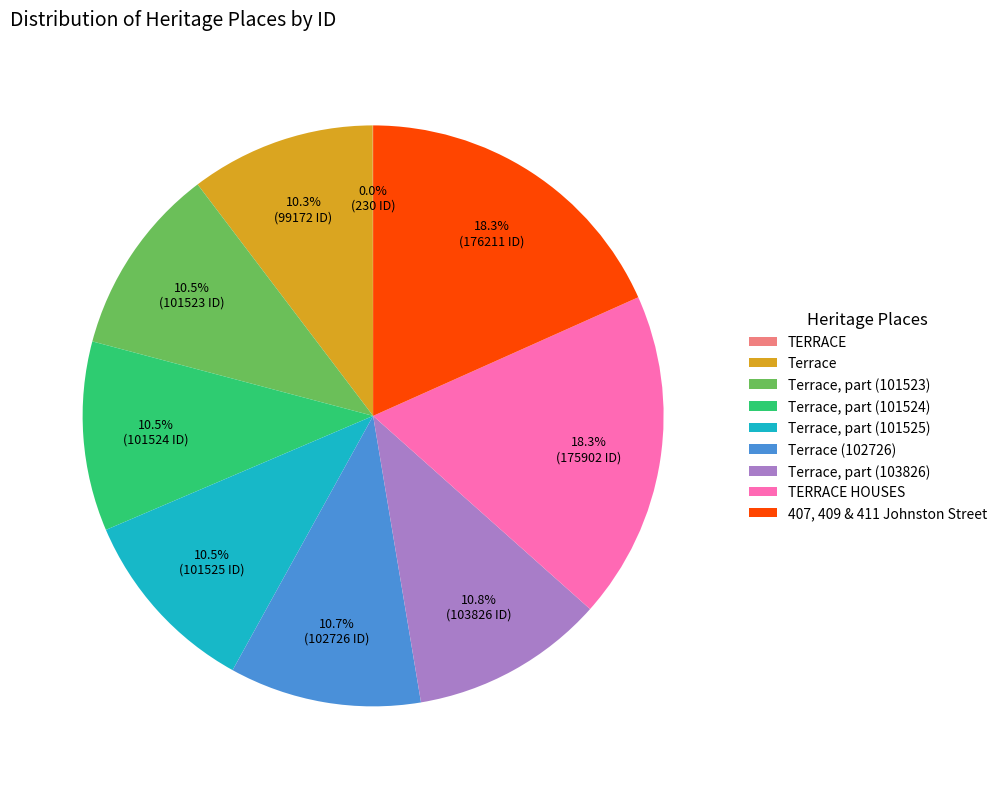

To the nearest percent, what portion does Terrace, part (101525) represent?

11%